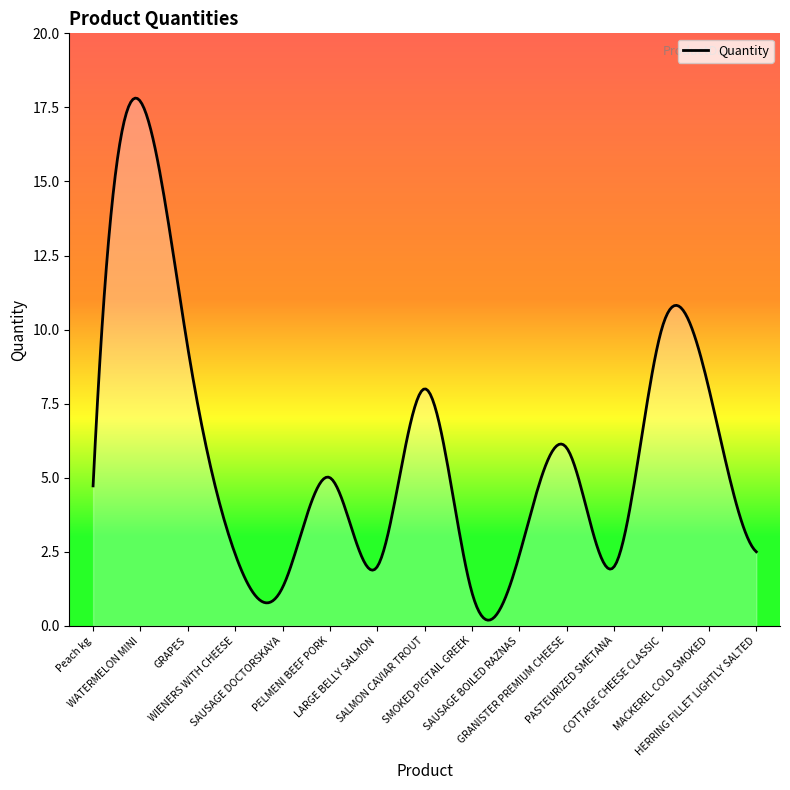

Does the chart display data point markers on the line(s)?

No